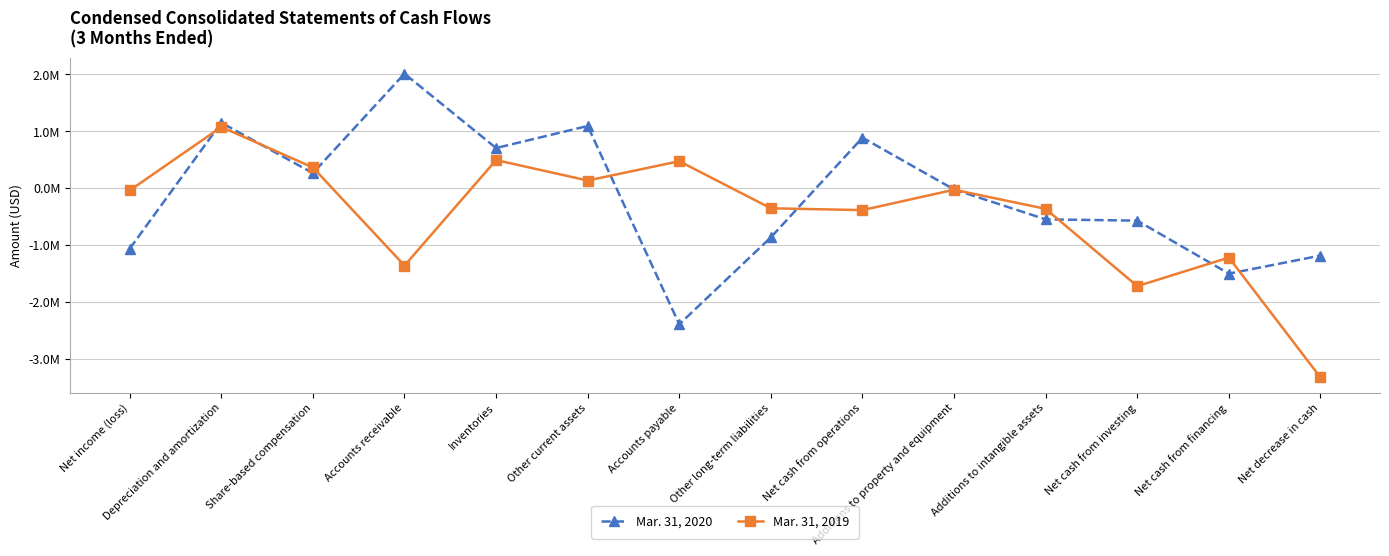

At which label is Mar. 31, 2019 closest to -1126649?

Net cash from financing